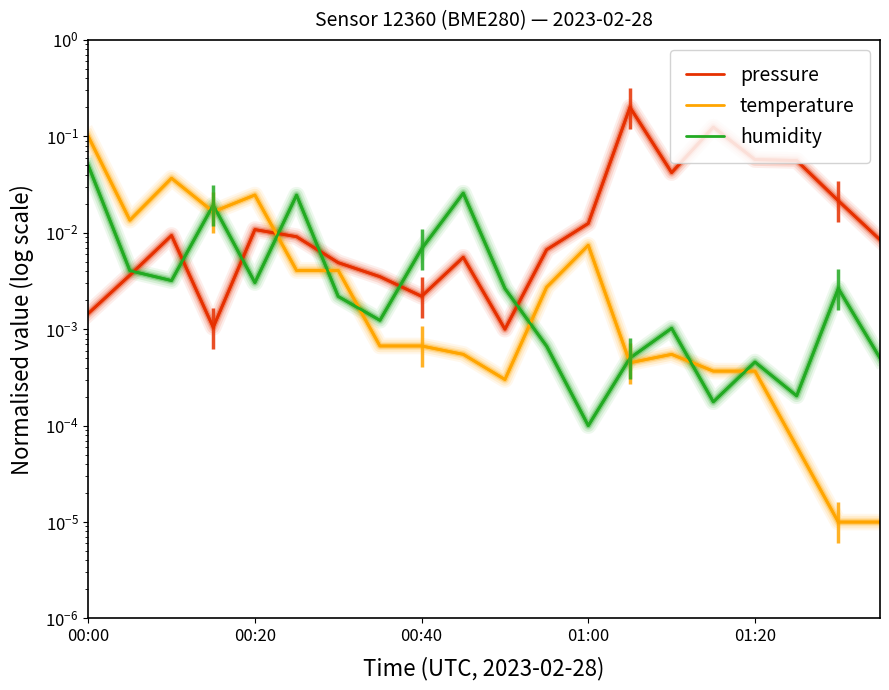

Rank the series by their maximum value, from lowest to highest.

humidity, temperature, pressure